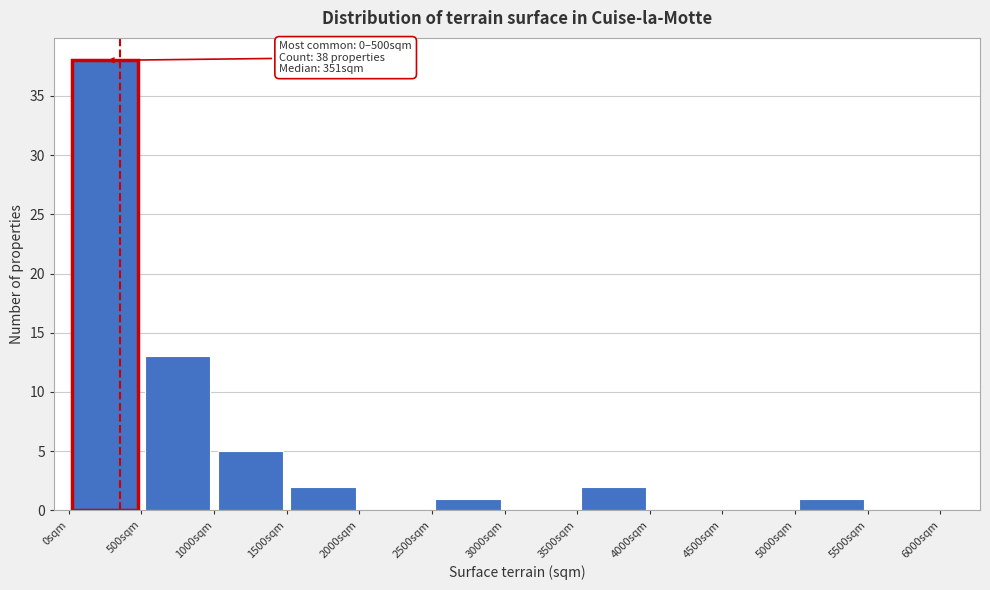

Which range on the x-axis has the tallest bar?

0 to 500